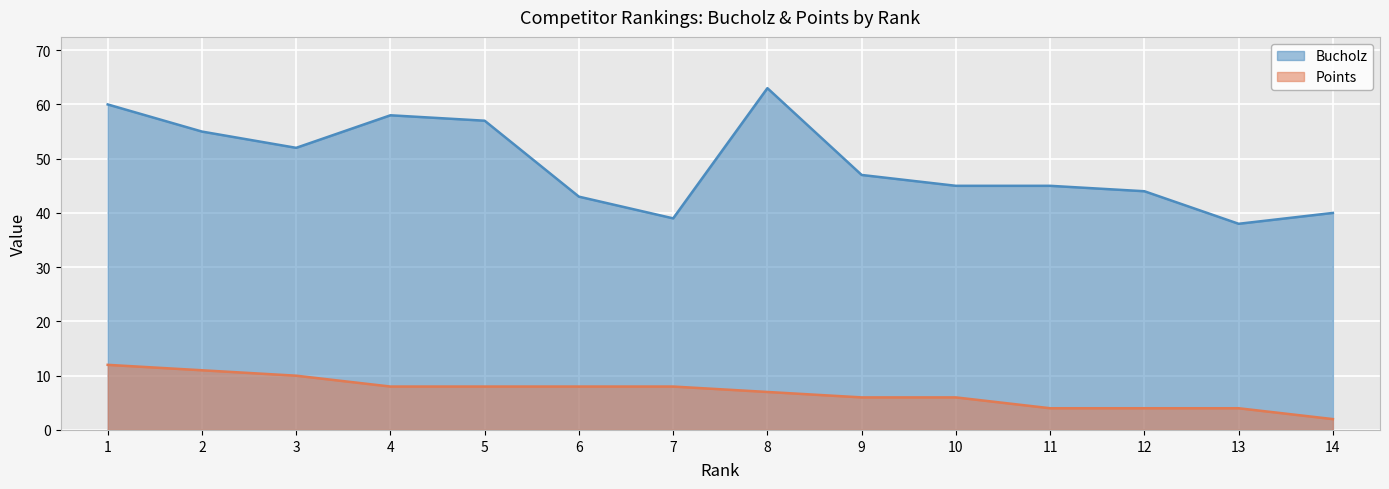

What is the maximum value for Points?

12